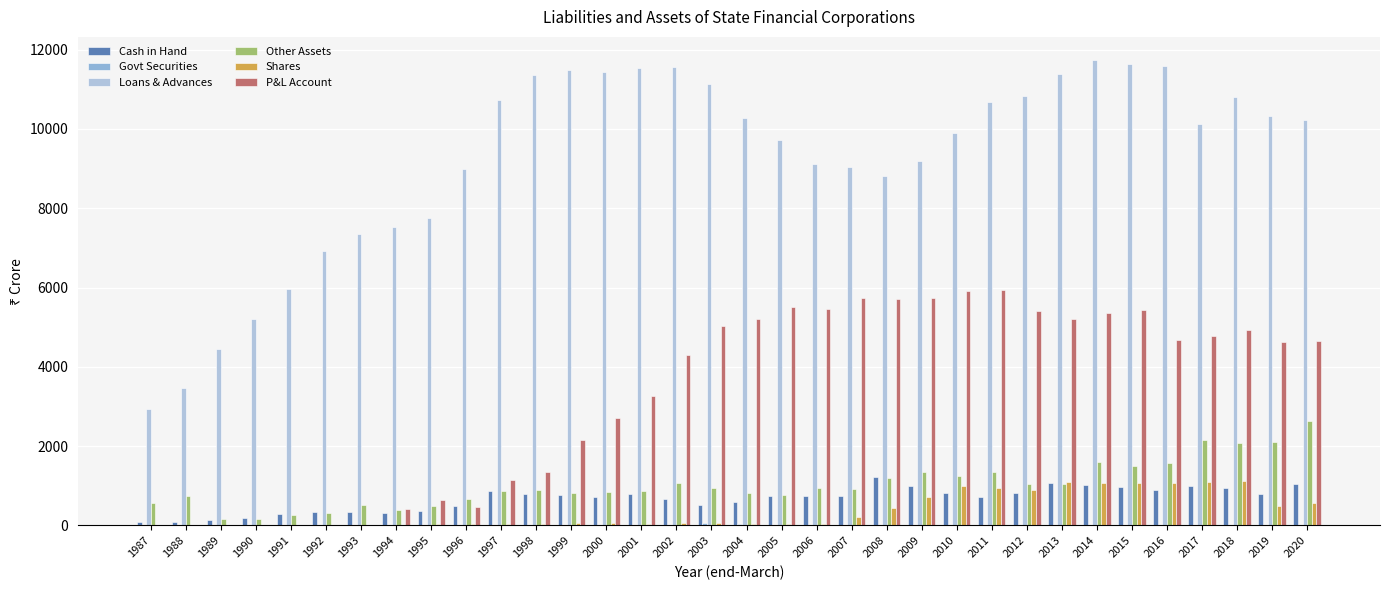

Are the bars horizontal?

No